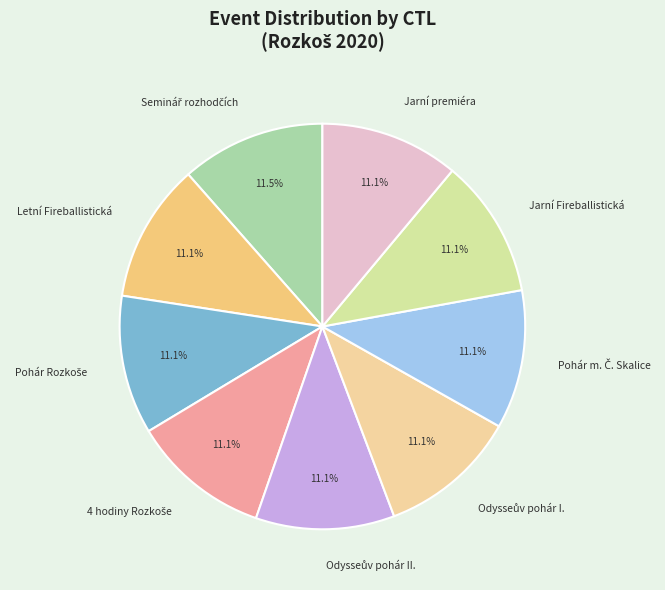

To the nearest percent, what is the average slice percentage?

11%